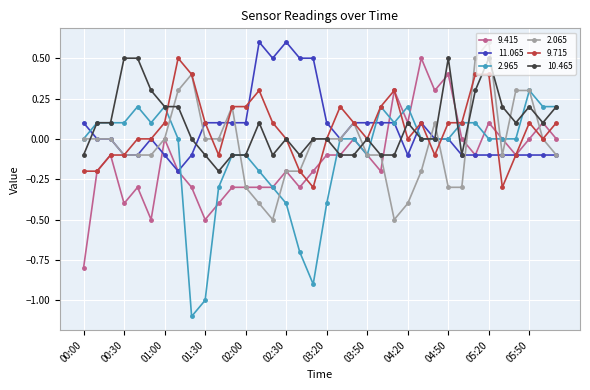

What is the value of the 9.715 point at the 29th from the left?

0.1